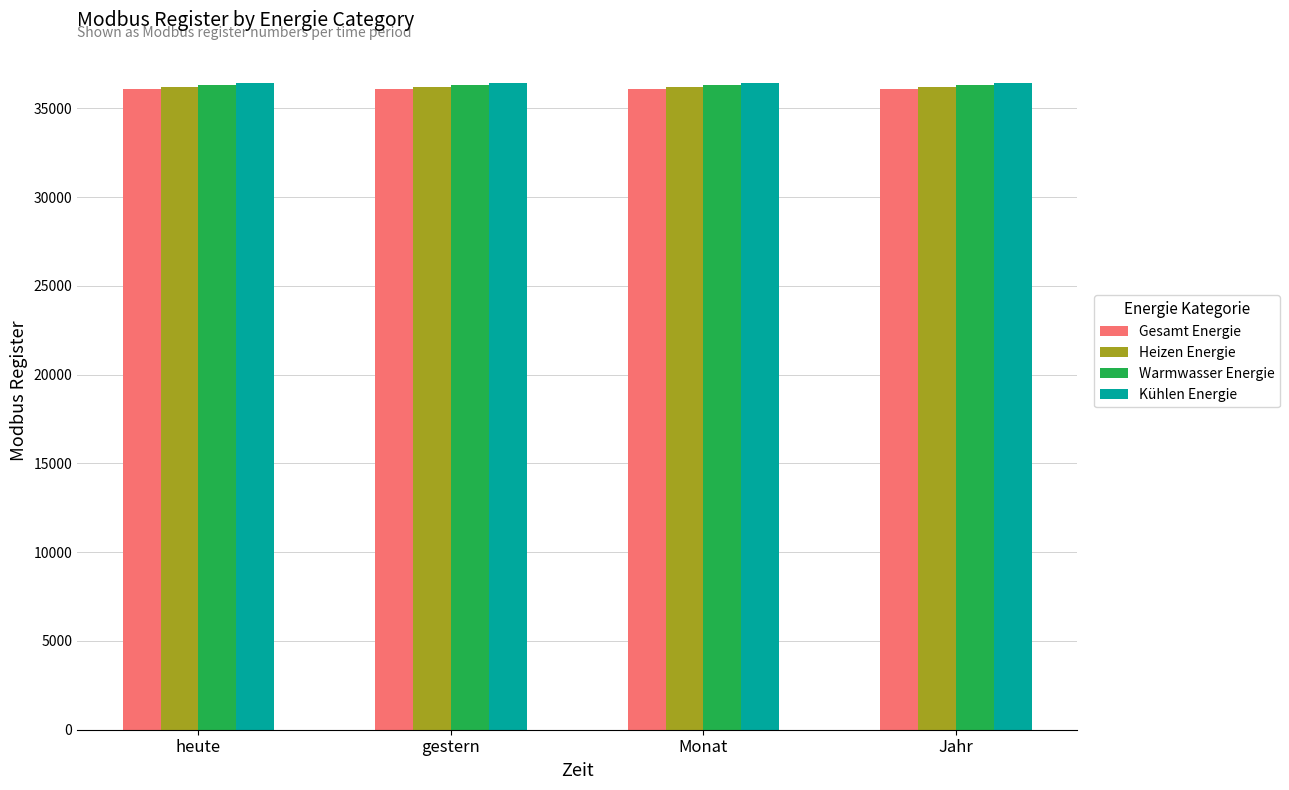

How many data points in Gesamt Energie are less than 36103?

2